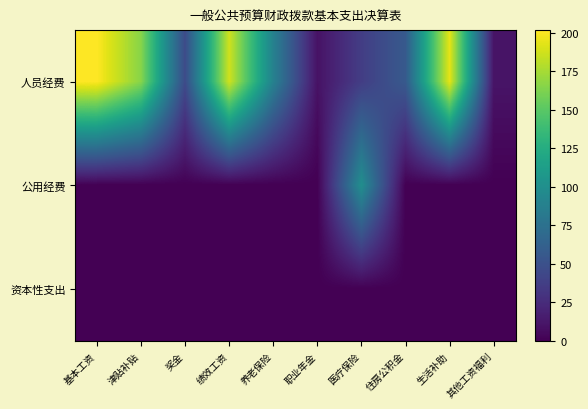

Which series has the widest spread of values?

人员经费